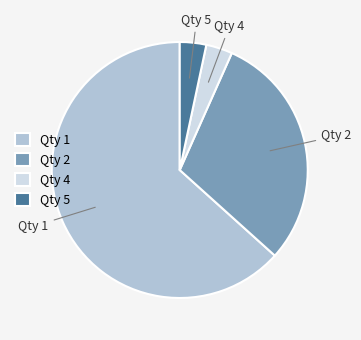

Approximately how many times larger is the value at Qty 2 compared to Qty 4?

9.0